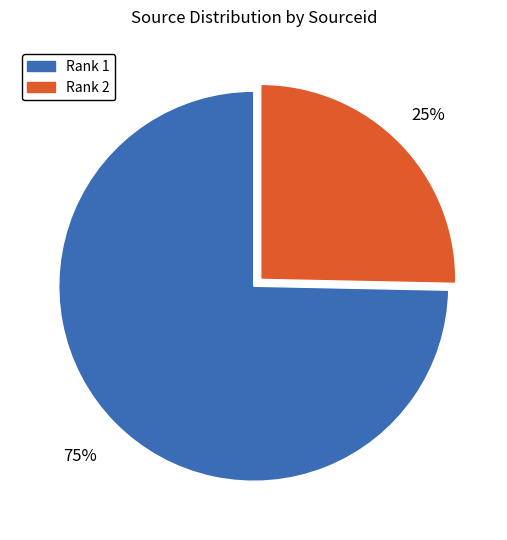

Is the sum of Rank 2 and Rank 1 greater than half?

Yes